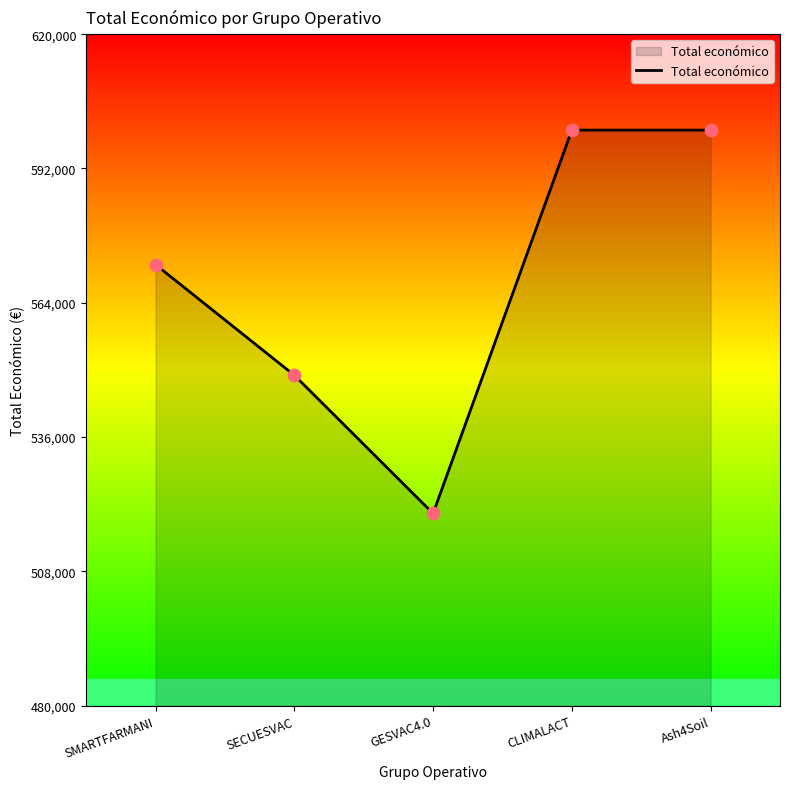

Between GESVAC4.0 and CLIMALACT, which is larger?

CLIMALACT